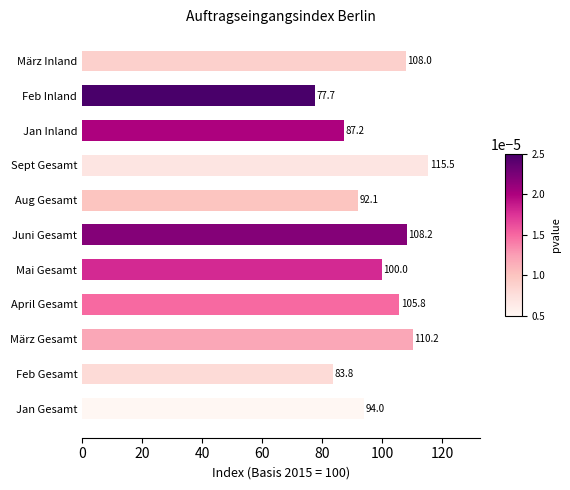

What is the difference between the maximum and minimum values?

37.8